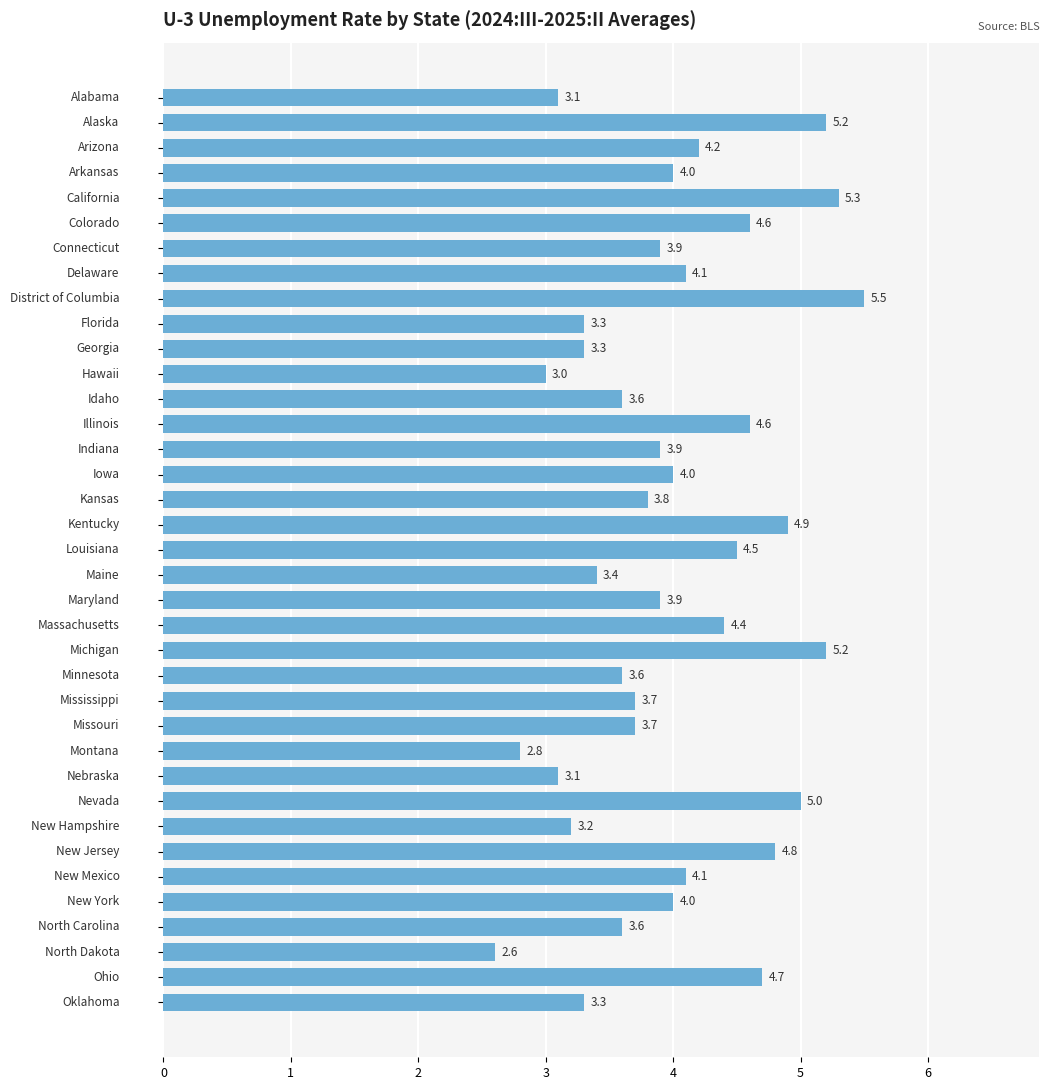

What is the greatest value displayed?

5.5